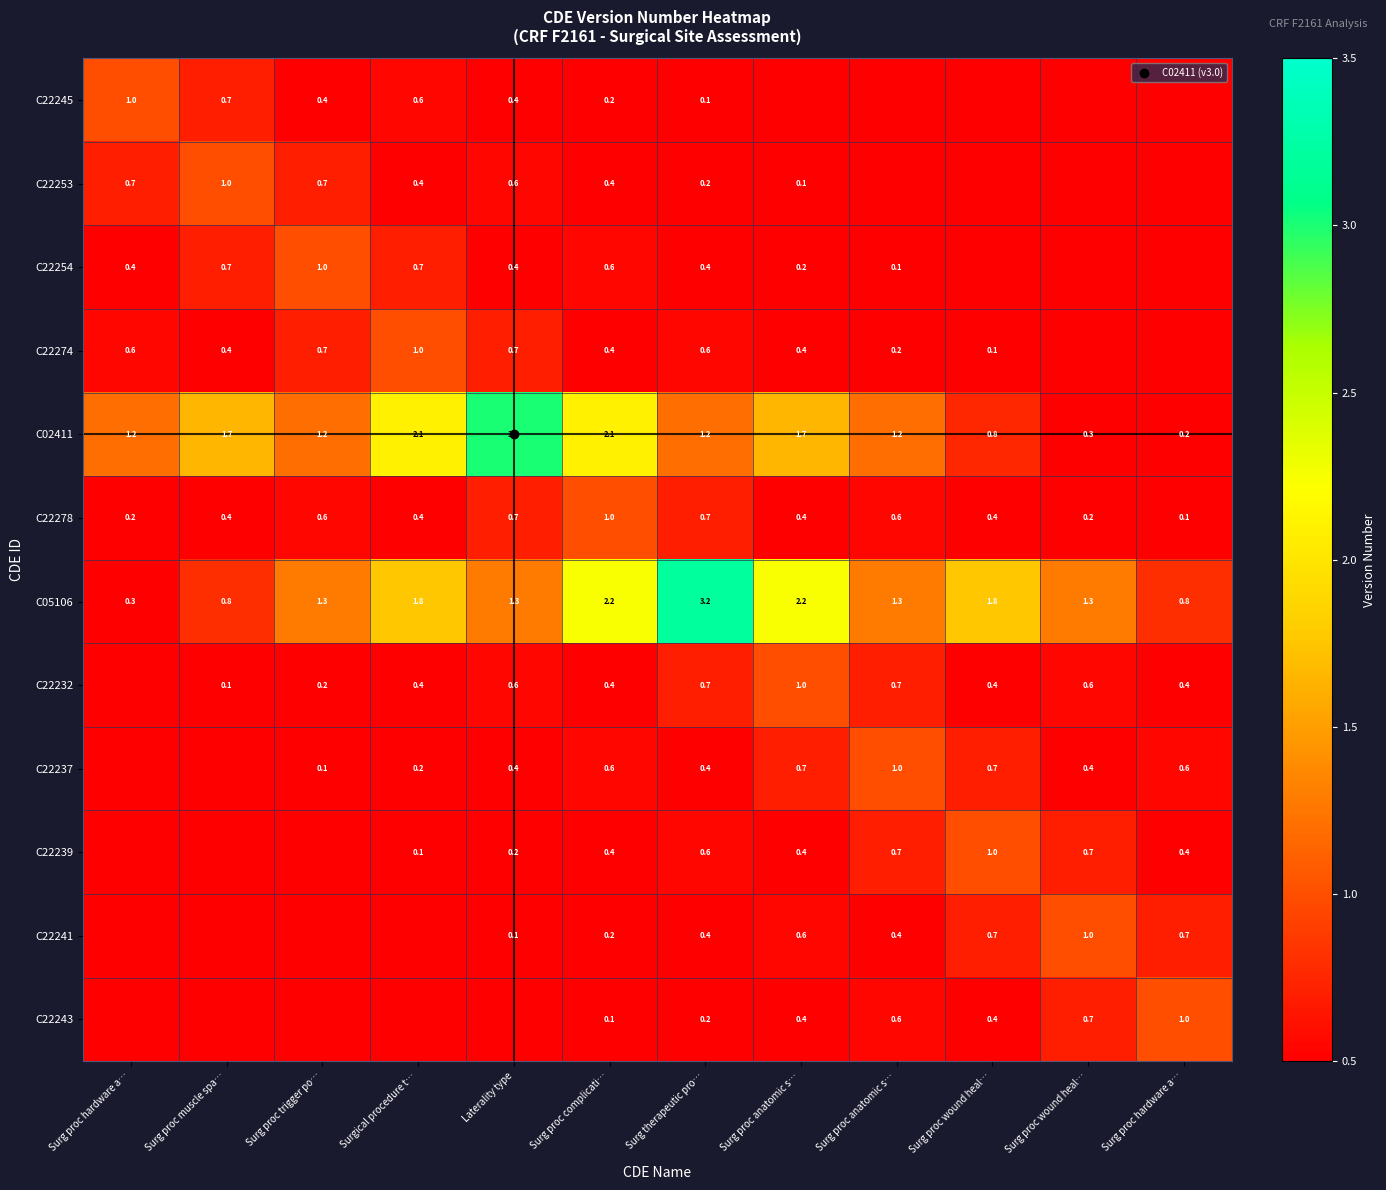

Which series has the largest total across all categories?

C05106